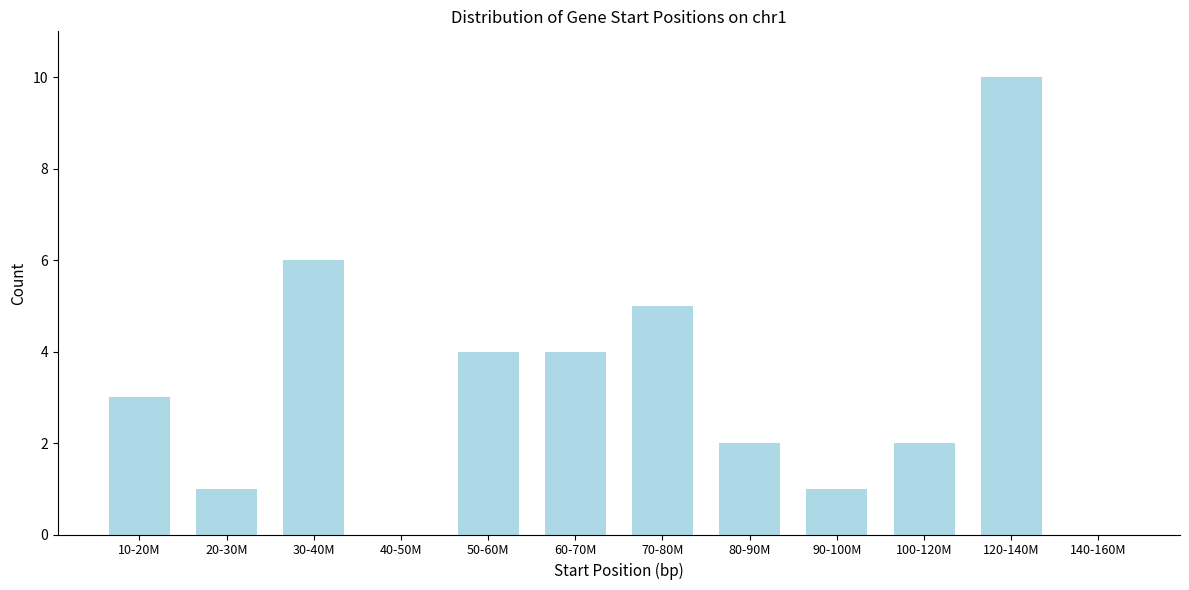

Reading left to right, what are all the values shown in this chart?

10-20M=3	20-30M=1	30-40M=6	40-50M=0	50-60M=4	60-70M=4	70-80M=5	80-90M=2	90-100M=1	100-120M=2	120-140M=10	140-160M=0